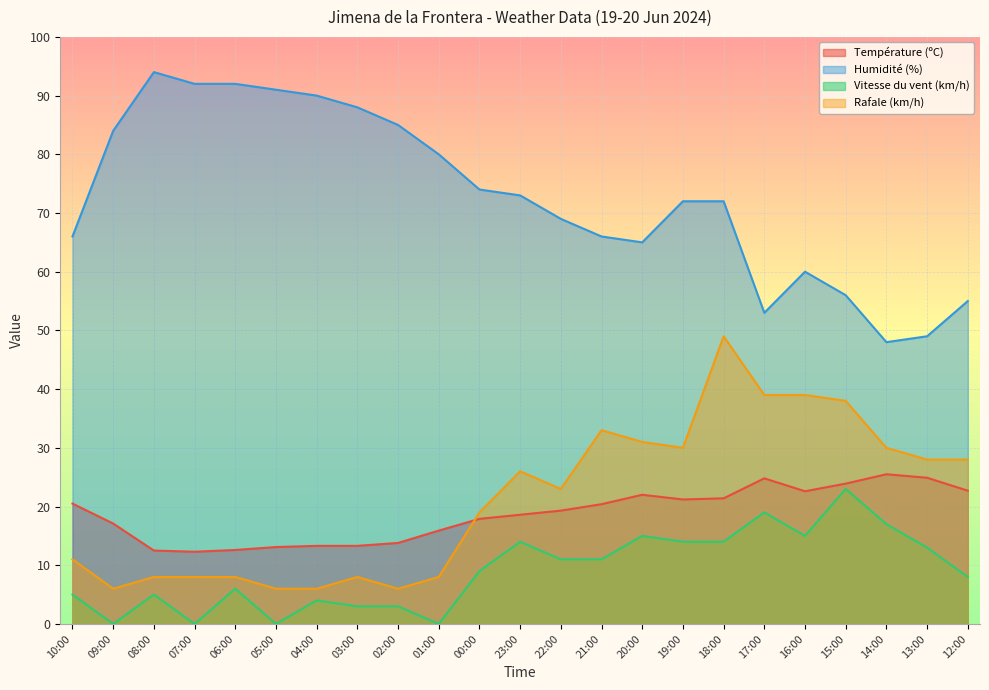

What are all the series names shown in the legend?

Température (ºC), Humidité (%), Vitesse du vent (km/h), Rafale (km/h)